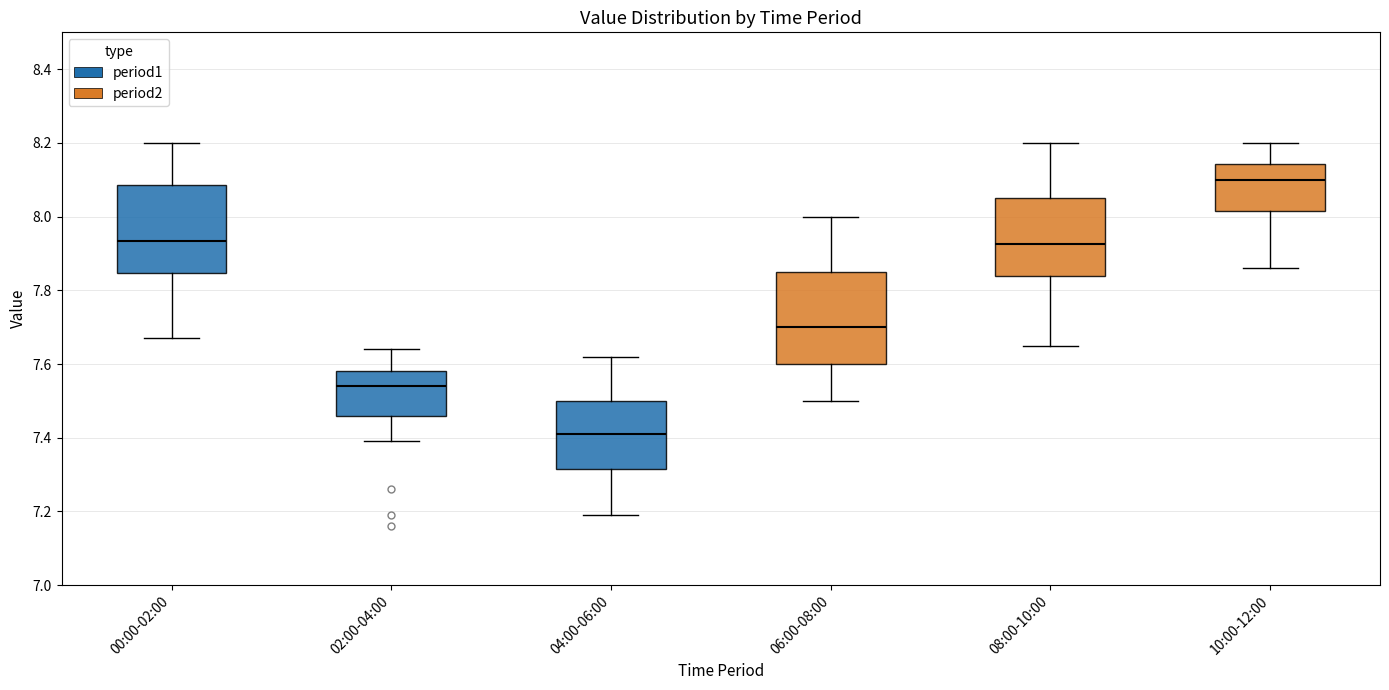

Reading left to right, read every box against the y-axis: the position of its median line, the range the box covers, and the ends of its whiskers. The values are not printed on the chart, so give them approximately, as read against the axis.

00:00-02:00: median 7.94, box 7.84 to 8.08, whiskers 7.68 to 8.20
02:00-04:00: median 7.54, box 7.46 to 7.58, whiskers 7.40 to 7.64
04:00-06:00: median 7.42, box 7.32 to 7.50, whiskers 7.20 to 7.62
06:00-08:00: median 7.70, box 7.60 to 7.86, whiskers 7.50 to 8.00
08:00-10:00: median 7.92, box 7.84 to 8.06, whiskers 7.66 to 8.20
10:00-12:00: median 8.10, box 8.02 to 8.14, whiskers 7.86 to 8.20